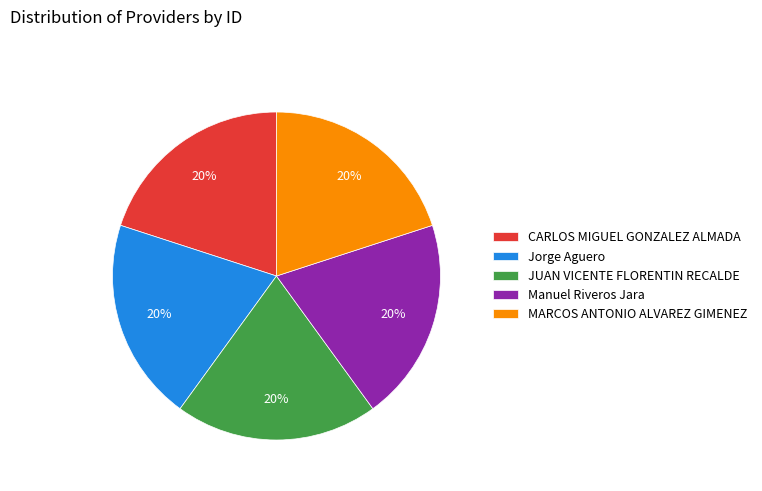

To the nearest percent, what portion does CARLOS MIGUEL GONZALEZ ALMADA represent?

20%